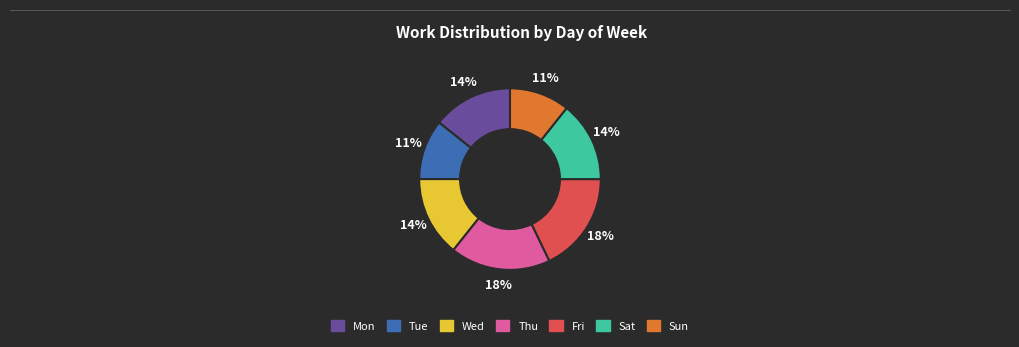

To the nearest percent, what is the difference between the largest and smallest slice percentages?

7%